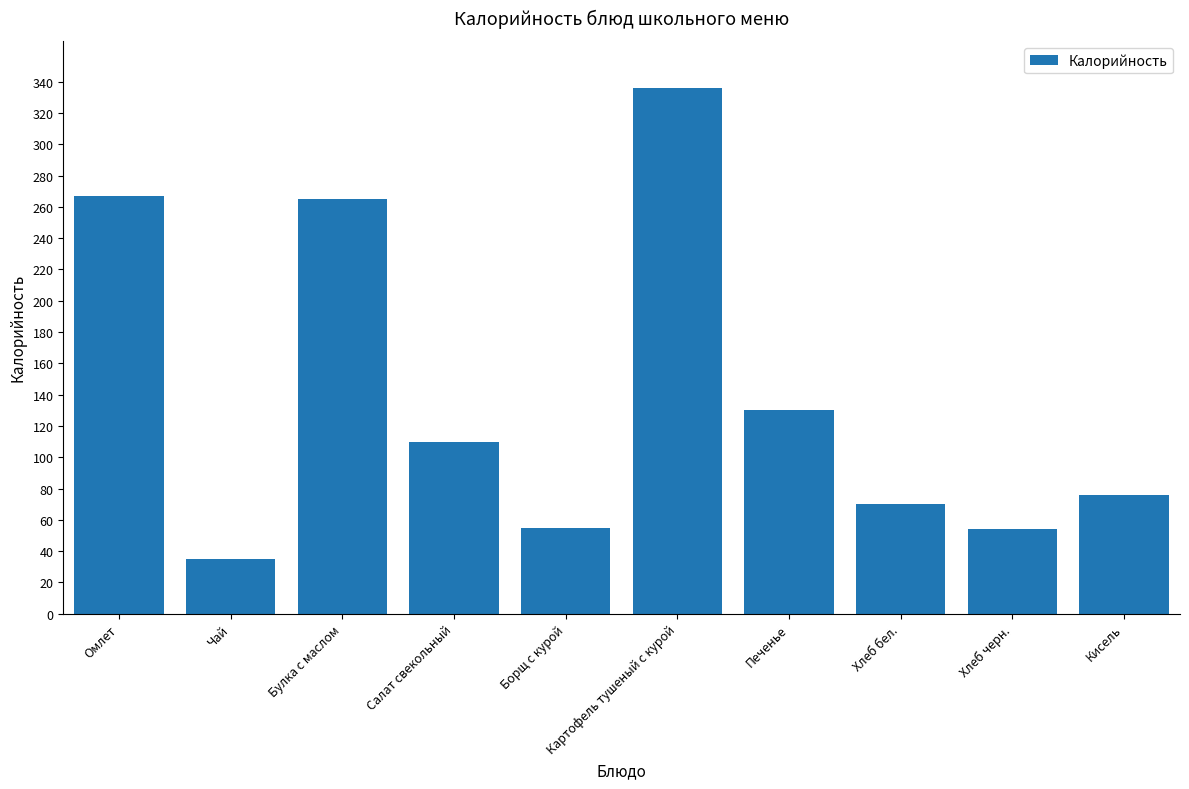

How many data points does each series have?

10